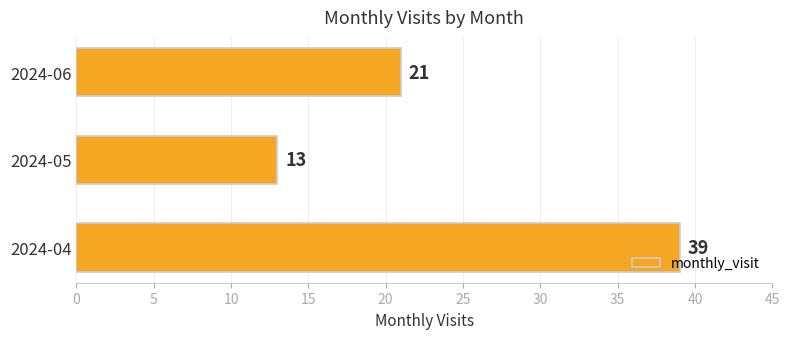

Which has a higher value, 2024-05 or 2024-04?

2024-04